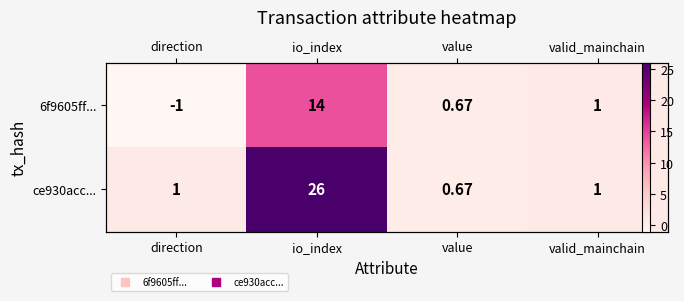

Between value and valid_mainchain, which is larger?

valid_mainchain